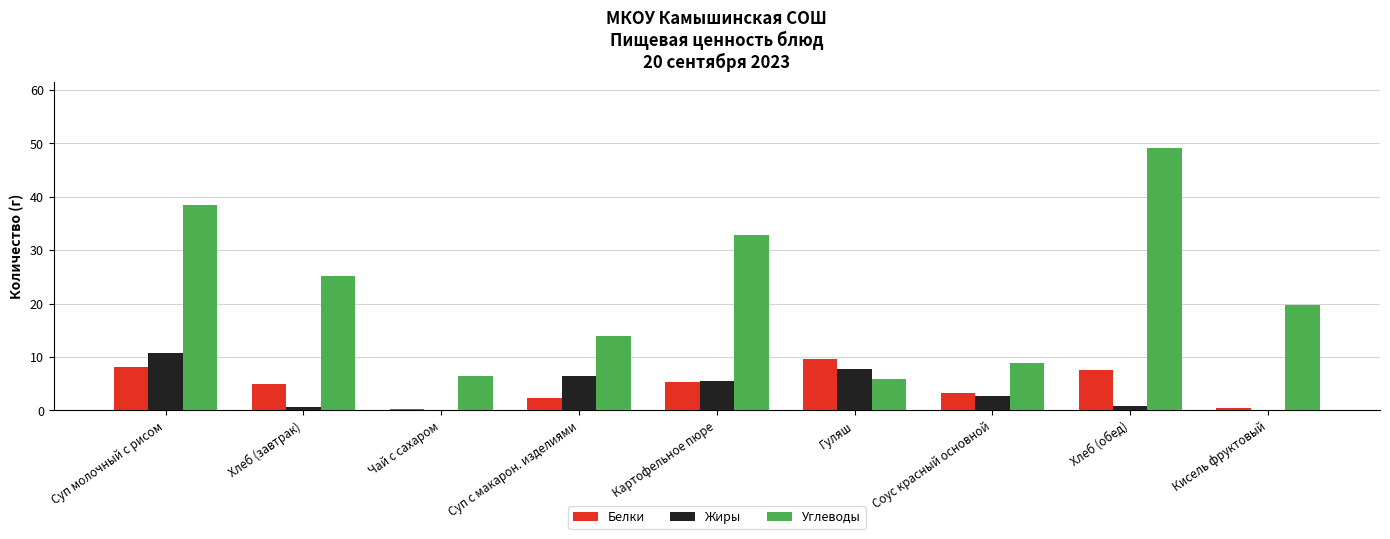

What is the highest value of the Углеводы series?

49.2